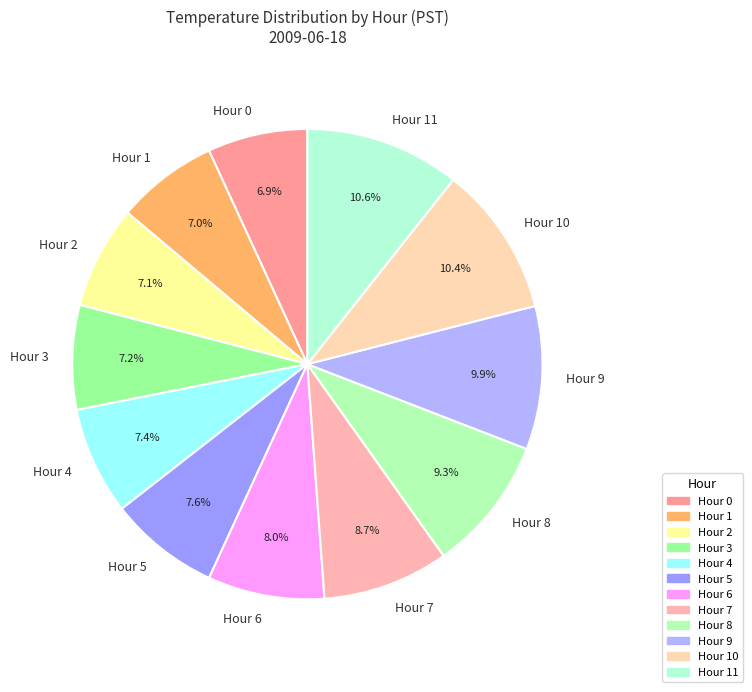

Is there a majority slice in this chart?

No